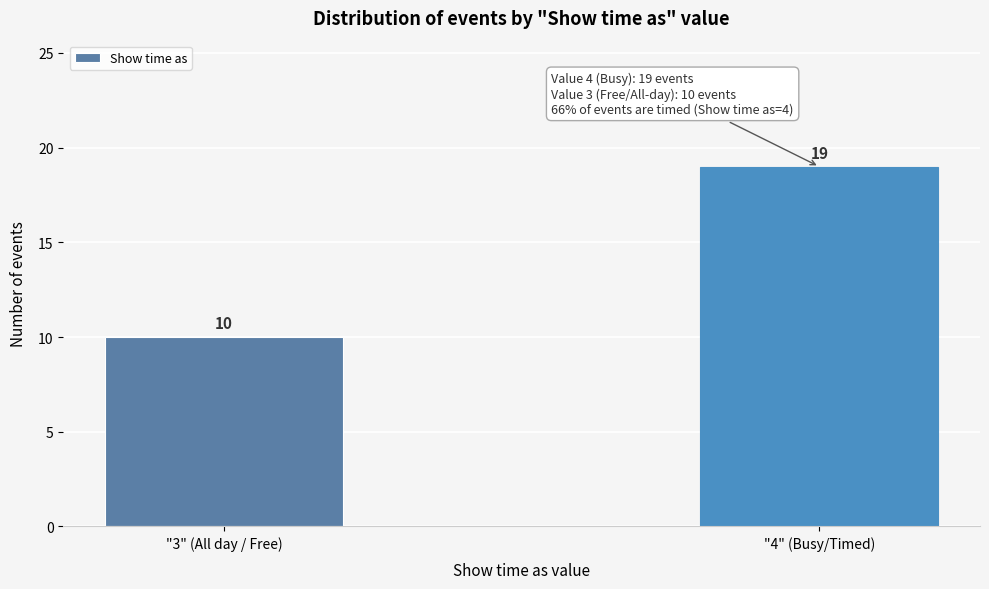

Reading left to right, what are all the values shown in this chart?

10	19